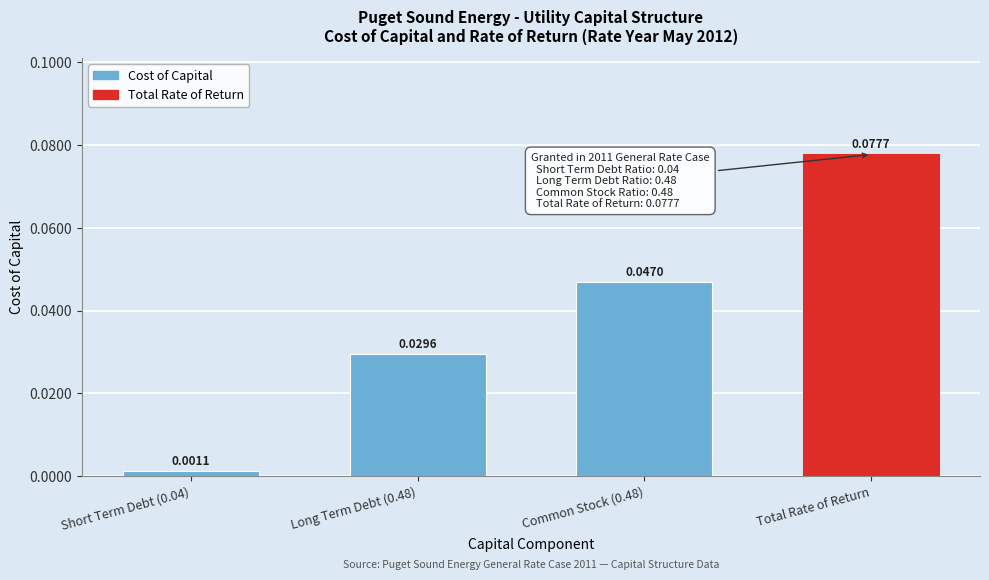

Rank the categories by value from highest to lowest.

Total Rate of Return, Common Stock (0.48), Long Term Debt (0.48), Short Term Debt (0.04)